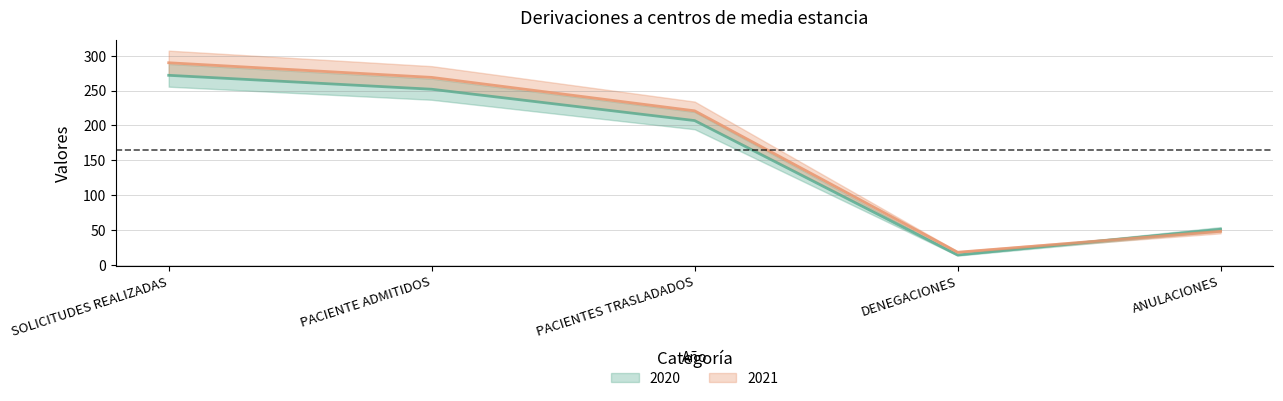

What is the difference between the maximum and minimum values in the 2021 series?

272